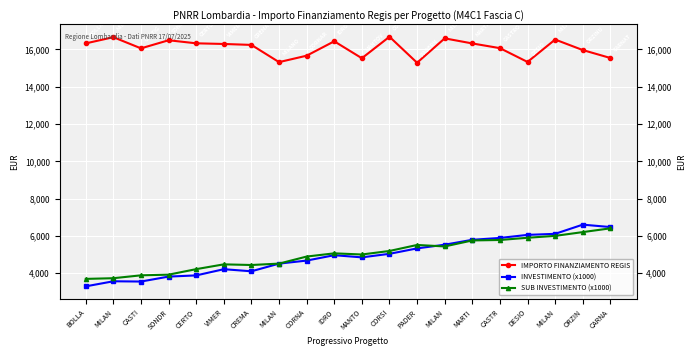

What are all the series names shown in the legend?

IMPORTO FINANZIAMENTO REGIS, INVESTIMENTO (x1000), SUB INVESTIMENTO (x1000)